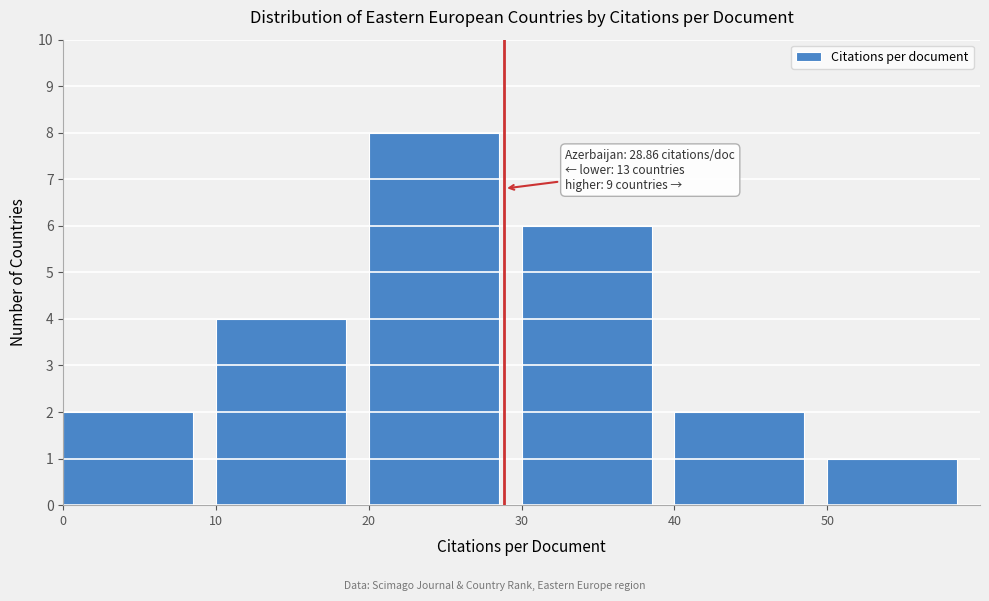

Which range on the x-axis has the tallest bar?

20 to 30